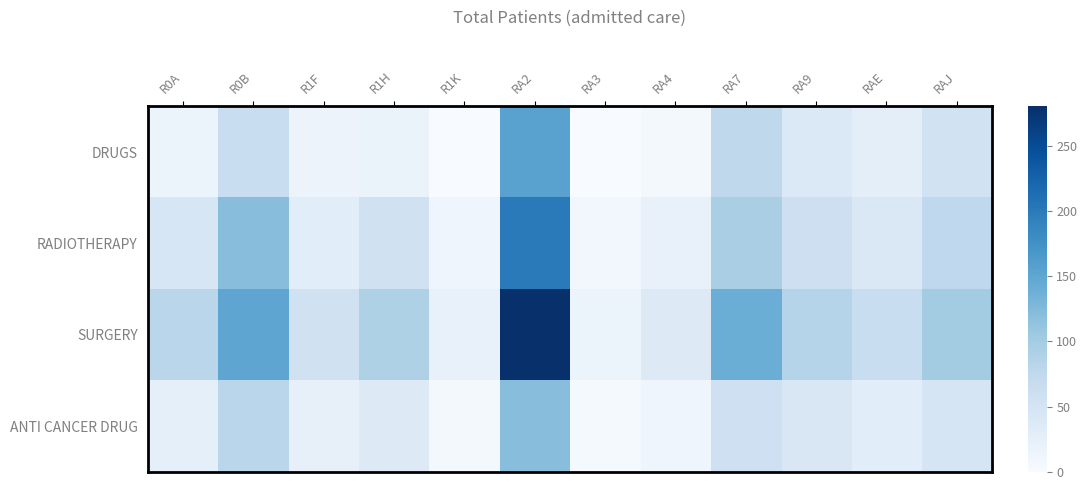

Reading left to right, list all the values displayed in this chart.

DRUGS: R0A=17	R0B=65	R1F=16	R1H=18	R1K=1	RA2=155	RA3=1	RA4=6	RA7=76	RA9=39	RAE=28	RAJ=53
RADIOTHERAPY: R0A=45	R0B=120	R1F=30	R1H=55	R1K=12	RA2=200	RA3=8	RA4=20	RA7=95	RA9=60	RAE=40	RAJ=75
SURGERY: R0A=80	R0B=150	R1F=55	R1H=90	R1K=20	RA2=280	RA3=15	RA4=35	RA7=140	RA9=85	RAE=65	RAJ=100
ANTI CANCER DRUG: R0A=25	R0B=80	R1F=22	R1H=35	R1K=5	RA2=120	RA3=4	RA4=12	RA7=58	RA9=42	RAE=30	RAJ=48